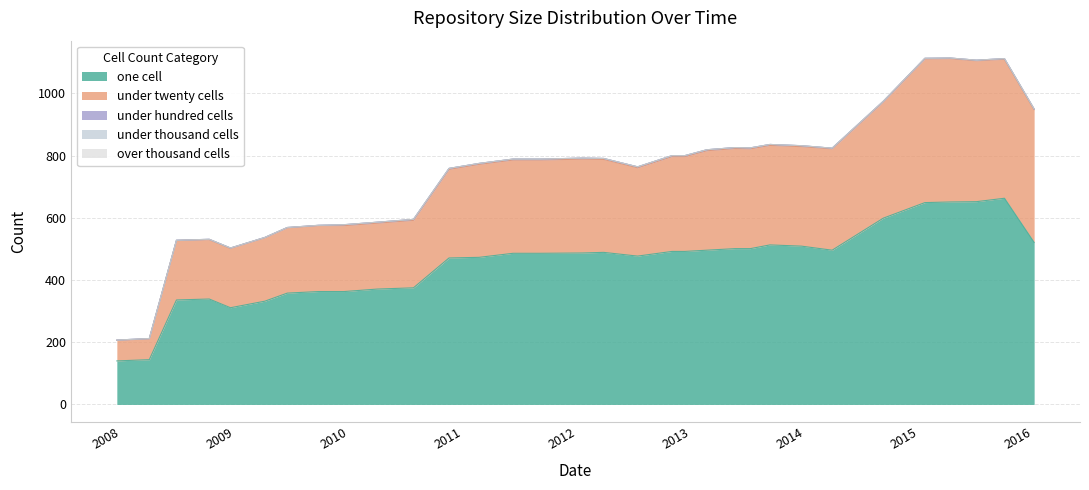

In under_hundred_cells, how many points are higher than both neighbors (excluding endpoints)?

2